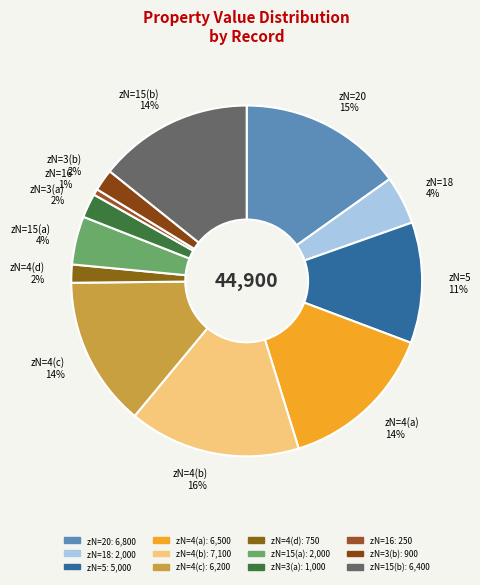

To the nearest percent, what portion does zN=4(b) represent?

16%